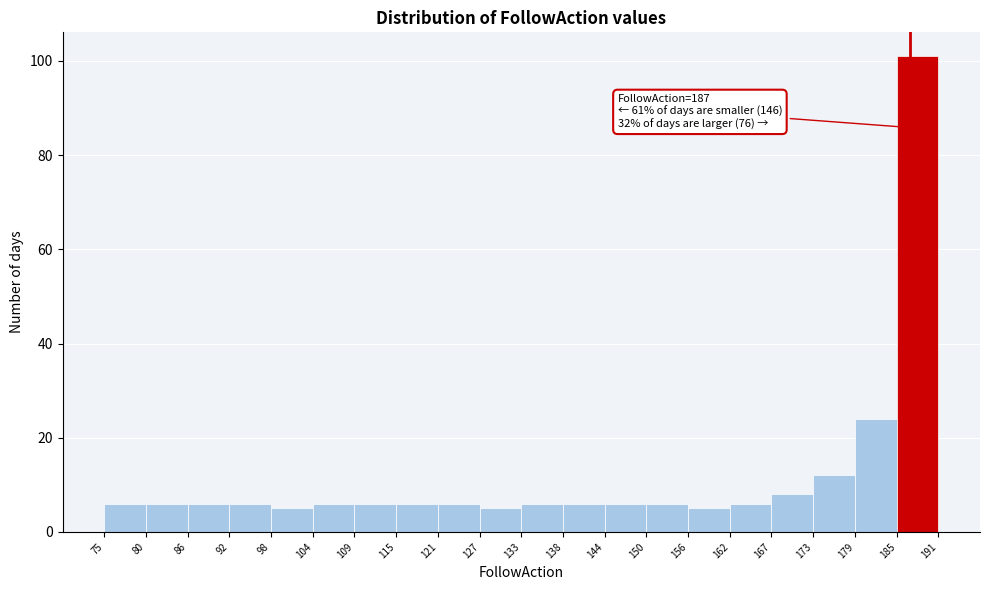

Which range on the x-axis has the tallest bar?

185 to 191